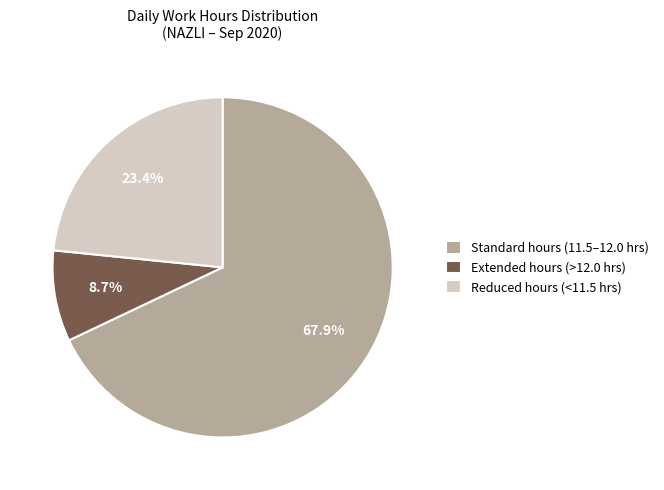

Which has a higher value, Standard hours (11.5–12.0 hrs) or Extended hours (>12.0 hrs)?

Standard hours (11.5–12.0 hrs)